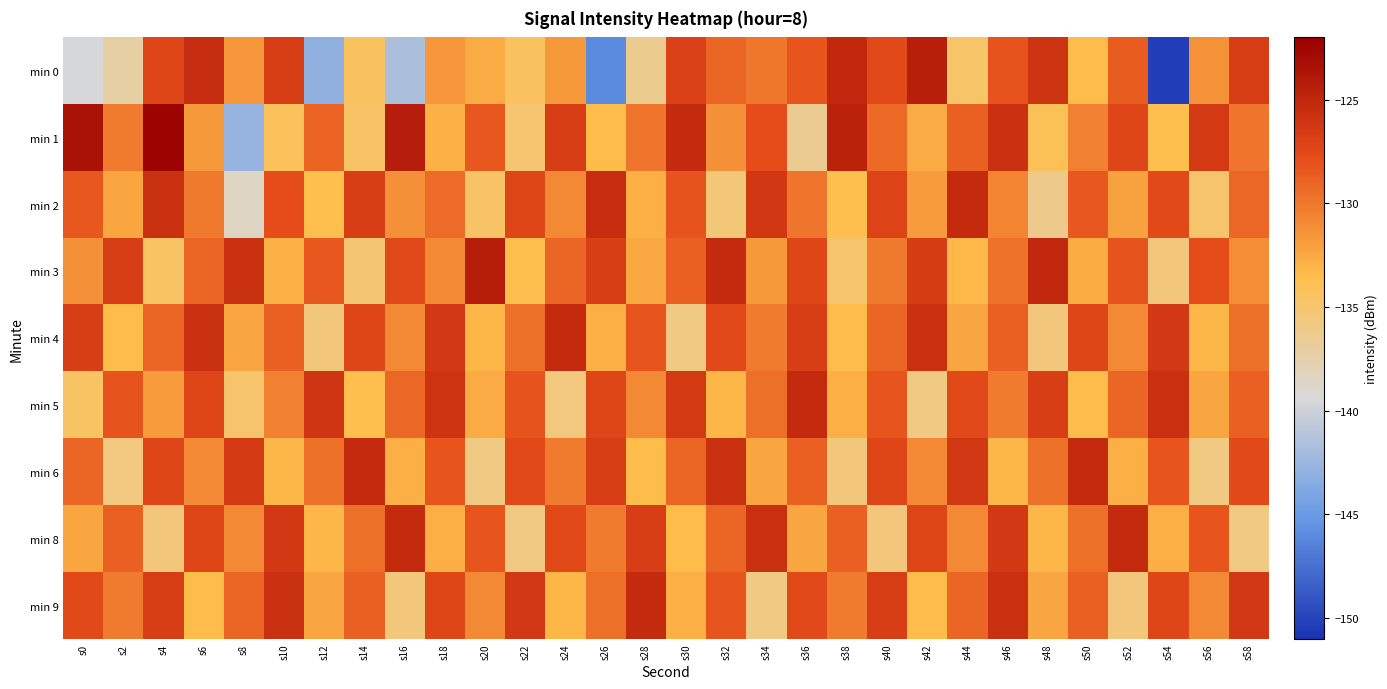

Reading left to right, list all the values displayed in this chart.

min 0: s0=-139.5	s2=-137.2	s4=-127.3	s6=-125.5	s8=-131.6	s10=-126.7	s12=-143.0	s14=-134.4	s16=-141.7	s18=-131.6	s20=-132.5	s22=-134.4	s24=-131.7	s26=-146.0	s28=-136.4	s30=-127.0	s32=-129.0	s34=-130.0	s36=-128.3	s38=-125.1	s40=-127.6	s42=-124.4	s44=-134.7	s46=-128.2	s48=-125.9	s50=-133.5	s52=-128.6	s54=-150.4	s56=-131.4	s58=-126.8
min 1: s0=-123.4	s2=-130.2	s4=-122.2	s6=-131.7	s8=-142.6	s10=-134.2	s12=-129.0	s14=-134.6	s16=-124.2	s18=-132.9	s20=-128.4	s22=-135.1	s24=-126.8	s26=-133.4	s28=-129.9	s30=-125.3	s32=-131.2	s34=-127.9	s36=-136.4	s38=-124.7	s40=-129.3	s42=-132.6	s44=-128.9	s46=-125.8	s48=-134.1	s50=-130.4	s52=-127.2	s54=-133.8	s56=-126.5	s58=-129.9
min 2: s0=-128.4	s2=-132.3	s4=-125.7	s6=-130.1	s8=-138.4	s10=-127.9	s12=-133.6	s14=-126.8	s16=-131.2	s18=-129.4	s20=-134.7	s22=-127.3	s24=-130.9	s26=-125.6	s28=-132.8	s30=-128.1	s32=-135.4	s34=-126.2	s36=-129.9	s38=-133.6	s40=-127.1	s42=-131.8	s44=-125.3	s46=-130.7	s48=-136.2	s50=-128.4	s52=-132.1	s54=-127.6	s56=-134.9	s58=-129.2
min 3: s0=-131.2	s2=-126.8	s4=-134.6	s6=-129.1	s8=-125.7	s10=-132.9	s12=-128.4	s14=-135.2	s16=-127.6	s18=-130.9	s20=-124.3	s22=-133.7	s24=-129.1	s26=-126.8	s28=-132.4	s30=-128.9	s32=-125.2	s34=-131.7	s36=-127.3	s38=-134.9	s40=-130.1	s42=-126.6	s44=-133.2	s46=-129.8	s48=-125.1	s50=-132.7	s52=-128.2	s54=-135.6	s56=-127.9	s58=-131.1
min 4: s0=-126.8	s2=-133.4	s4=-129.1	s6=-125.7	s8=-132.3	s10=-128.9	s12=-135.6	s14=-127.2	s16=-130.9	s18=-126.3	s20=-133.1	s22=-129.7	s24=-125.2	s26=-132.8	s28=-128.3	s30=-135.9	s32=-127.6	s34=-130.2	s36=-126.8	s38=-133.4	s40=-129.1	s42=-125.7	s44=-132.3	s46=-128.9	s48=-135.6	s50=-127.2	s52=-130.9	s54=-126.3	s56=-133.1	s58=-129.7
min 5: s0=-134.6	s2=-128.1	s4=-131.8	s6=-127.3	s8=-134.9	s10=-130.4	s12=-126.1	s14=-133.7	s16=-129.2	s18=-125.9	s20=-132.6	s22=-128.1	s24=-135.7	s26=-127.3	s28=-130.9	s30=-126.5	s32=-133.1	s34=-129.7	s36=-125.2	s38=-132.8	s40=-128.3	s42=-135.9	s44=-127.6	s46=-130.2	s48=-126.8	s50=-133.4	s52=-129.1	s54=-125.7	s56=-132.3	s58=-128.9
min 6: s0=-129.1	s2=-135.7	s4=-127.3	s6=-130.9	s8=-126.5	s10=-133.1	s12=-129.7	s14=-125.2	s16=-132.8	s18=-128.3	s20=-135.9	s22=-127.6	s24=-130.2	s26=-126.8	s28=-133.4	s30=-129.1	s32=-125.7	s34=-132.3	s36=-128.9	s38=-135.6	s40=-127.2	s42=-130.9	s44=-126.3	s46=-133.1	s48=-129.7	s50=-125.2	s52=-132.8	s54=-128.3	s56=-135.9	s58=-127.6
min 8: s0=-132.3	s2=-128.9	s4=-135.6	s6=-127.2	s8=-130.9	s10=-126.3	s12=-133.1	s14=-129.7	s16=-125.2	s18=-132.8	s20=-128.3	s22=-135.9	s24=-127.6	s26=-130.2	s28=-126.8	s30=-133.4	s32=-129.1	s34=-125.7	s36=-132.3	s38=-128.9	s40=-135.6	s42=-127.2	s44=-130.9	s46=-126.3	s48=-133.1	s50=-129.7	s52=-125.2	s54=-132.8	s56=-128.3	s58=-135.9
min 9: s0=-127.6	s2=-130.2	s4=-126.8	s6=-133.4	s8=-129.1	s10=-125.7	s12=-132.3	s14=-128.9	s16=-135.6	s18=-127.2	s20=-130.9	s22=-126.3	s24=-133.1	s26=-129.7	s28=-125.2	s30=-132.8	s32=-128.3	s34=-135.9	s36=-127.6	s38=-130.2	s40=-126.8	s42=-133.4	s44=-129.1	s46=-125.7	s48=-132.3	s50=-128.9	s52=-135.6	s54=-127.2	s56=-130.9	s58=-126.3